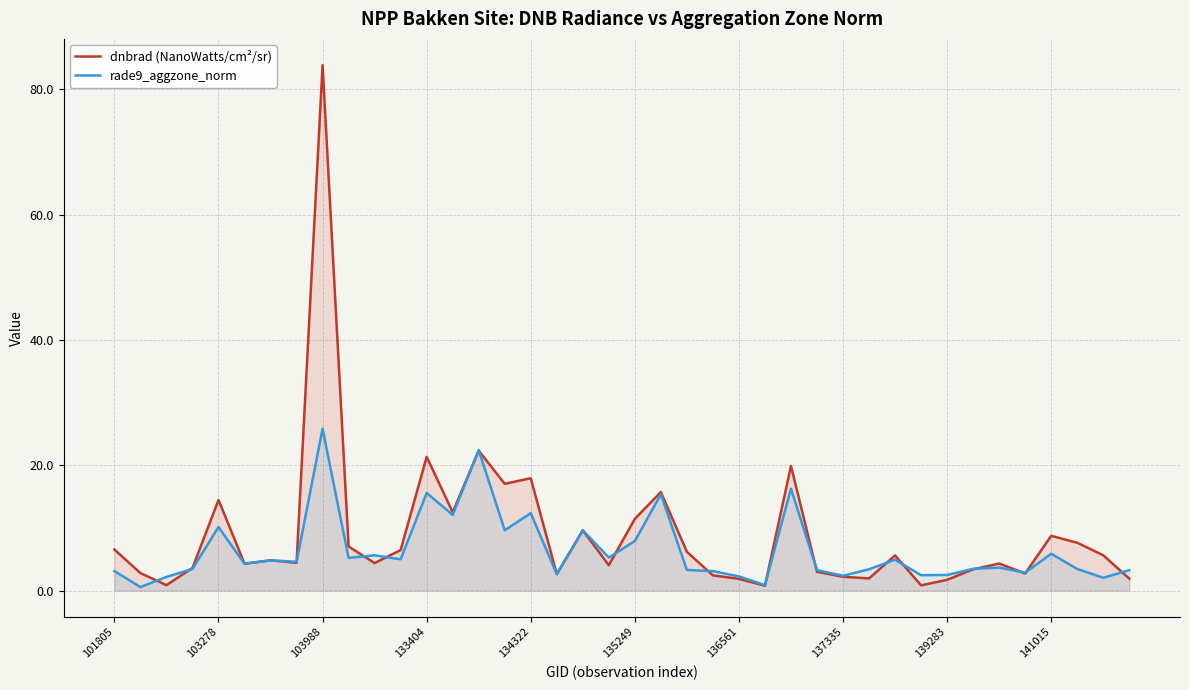

The value of dnbrad (NanoWatts/cm²/sr) at 14 is 22.3. True or false?

True